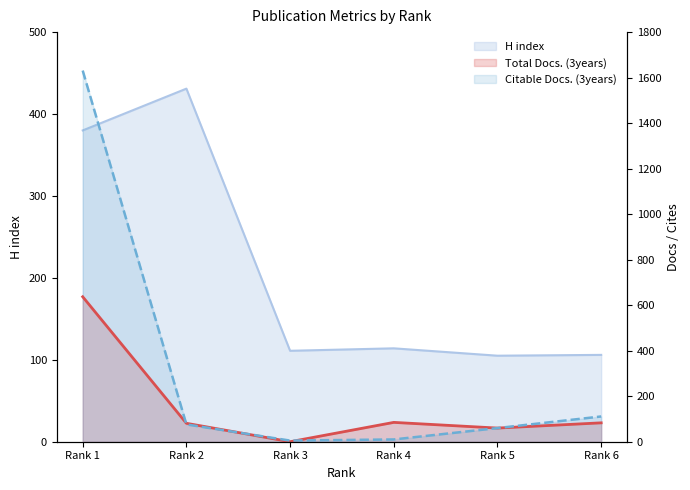

Between Rank 1 and Rank 2, which series saw the biggest shift?

Citable Docs. (3years)